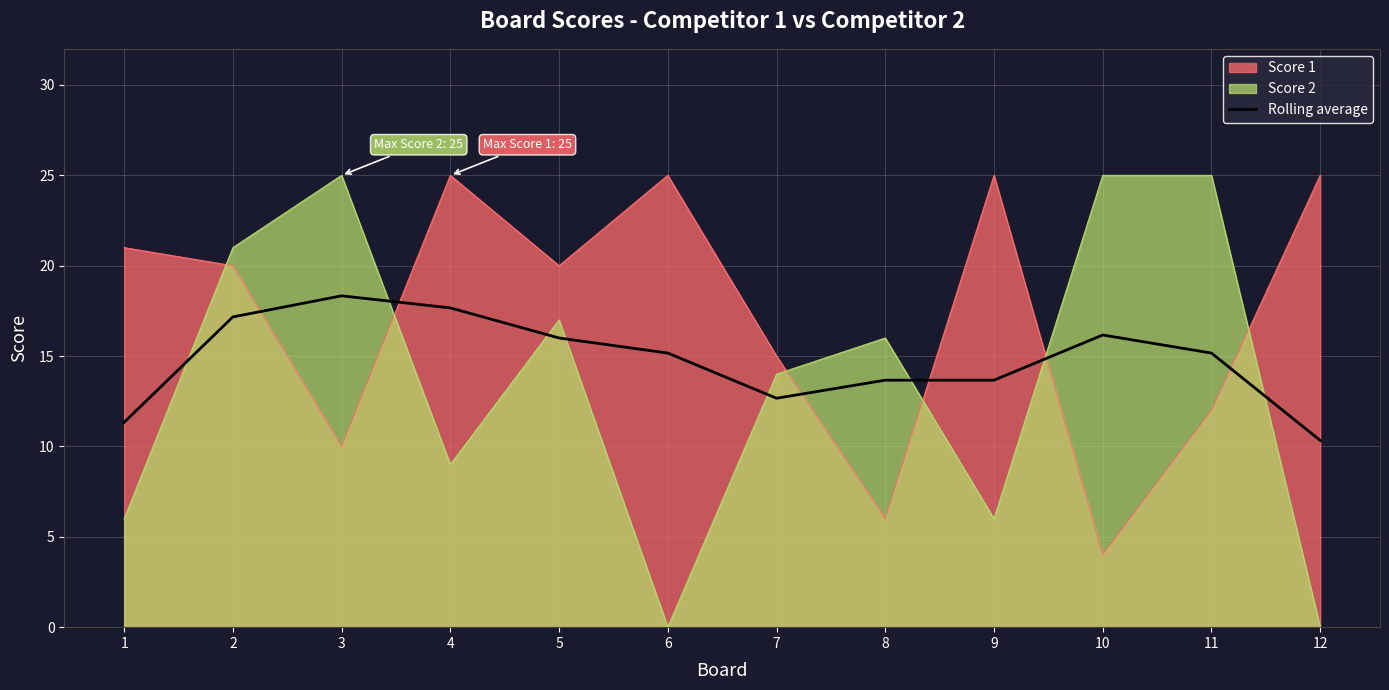

The chart shows a value of 3.5 at 6. True or false?

False